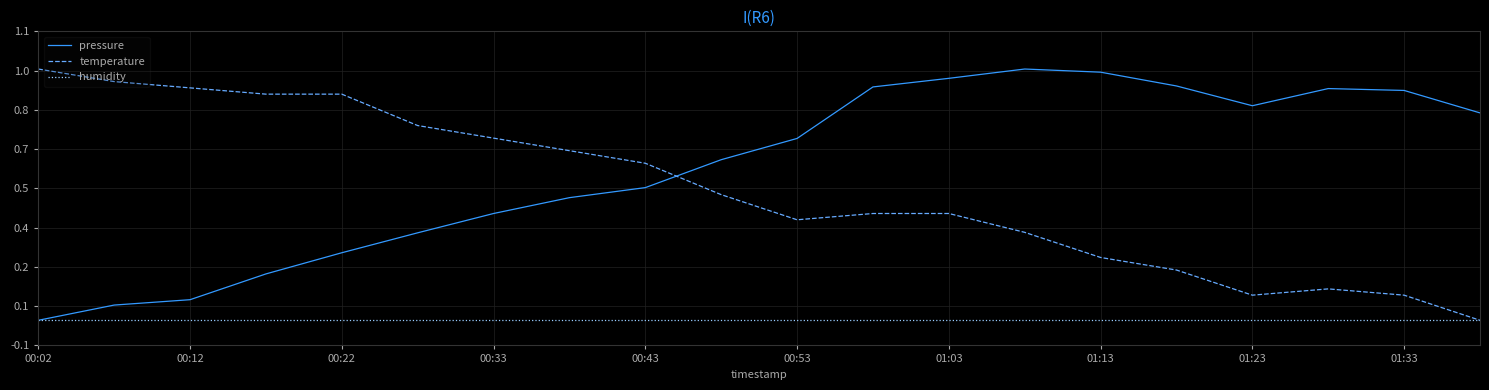

What are all the series names shown in the legend?

pressure, temperature, humidity